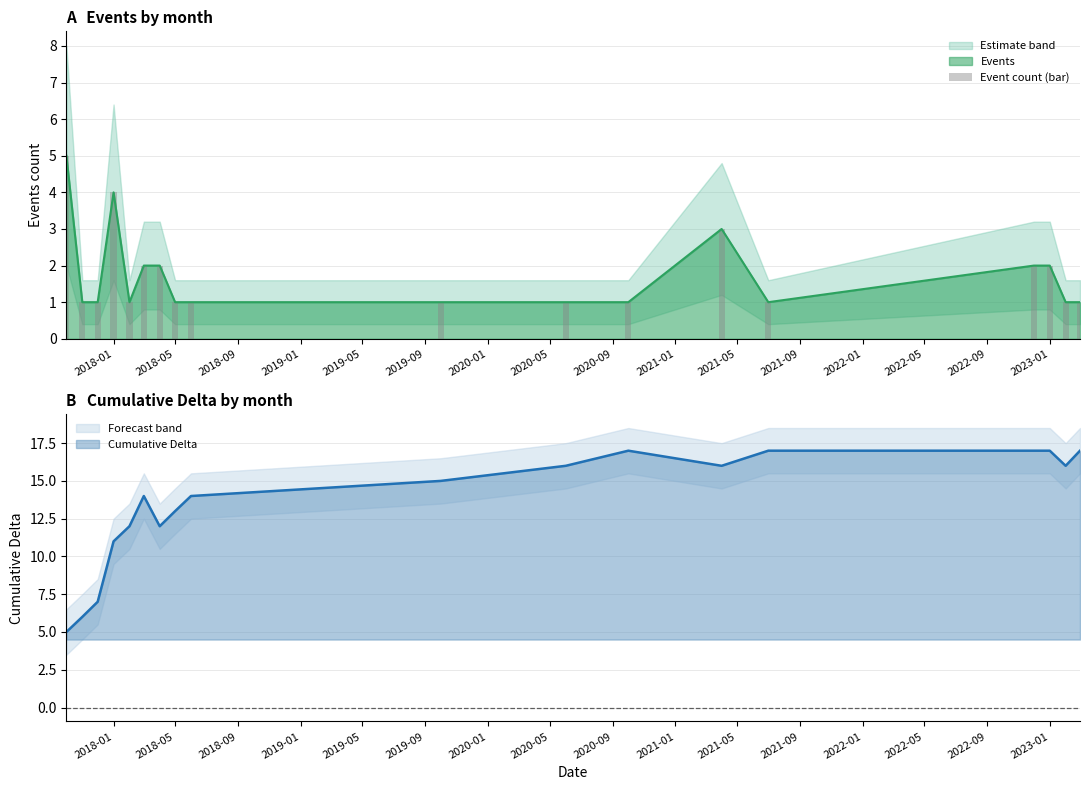

What is the lowest value of the Cumulative Delta series?

5